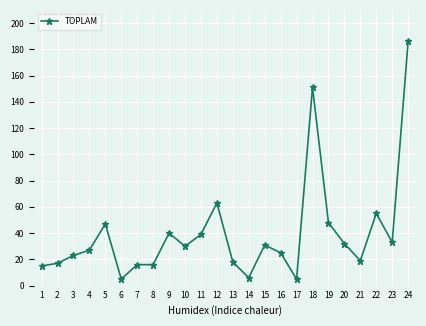

Reading right to left, extract all data points from this chart.

186	33	55	19	32	48	151	5	25	31	6	18	63	39	30	40	16	16	5	47	27	23	17	15